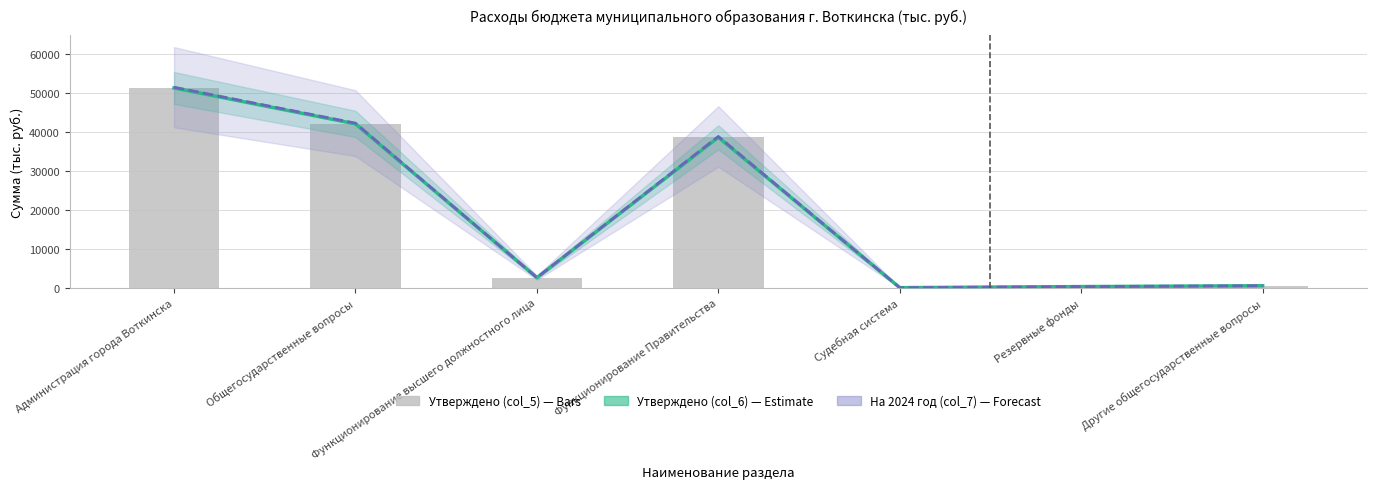

At which label does Утверждено (col_5) reach its peak?

Администрация города Воткинска